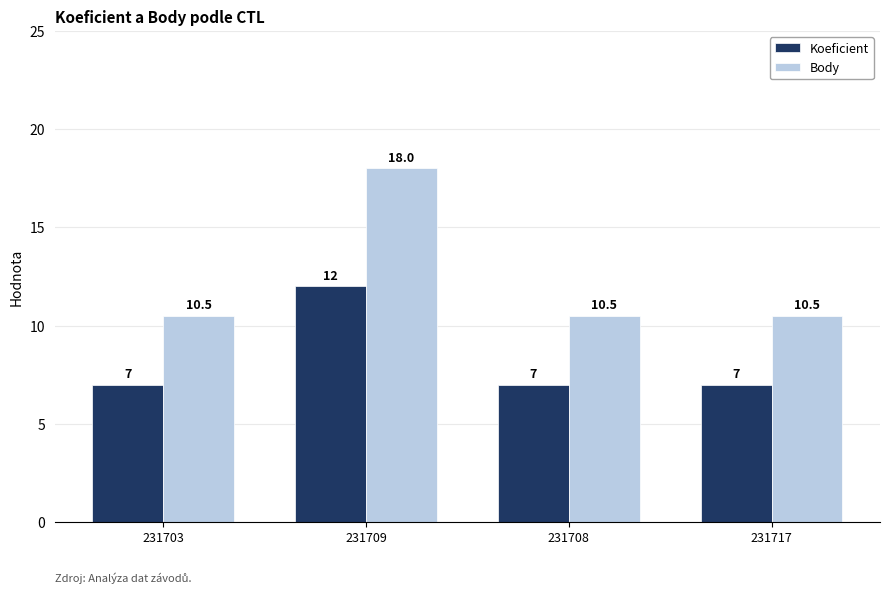

What is the maximum value shown in the chart?

18.0